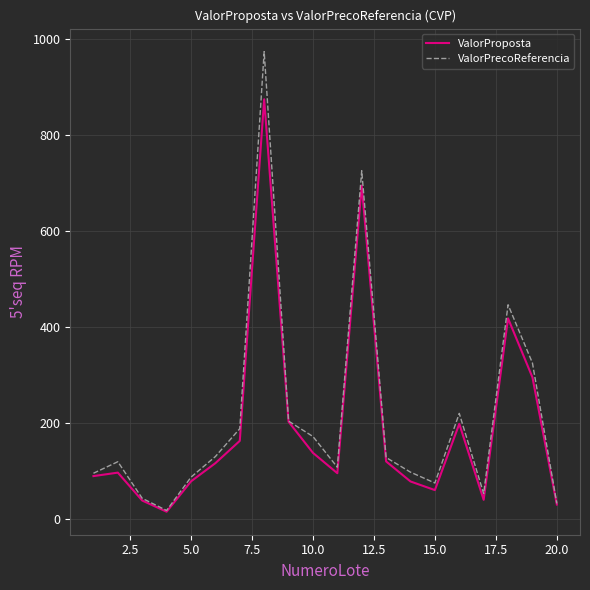

What are all the series names shown in the legend?

ValorProposta, ValorPrecoReferencia